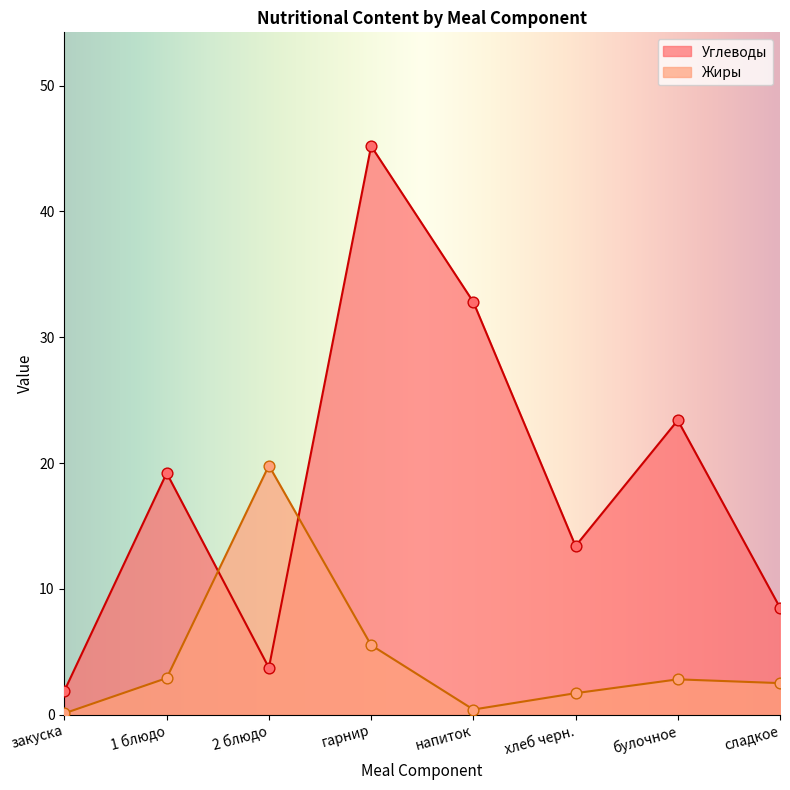

Which series contains the highest Y value?

Углеводы